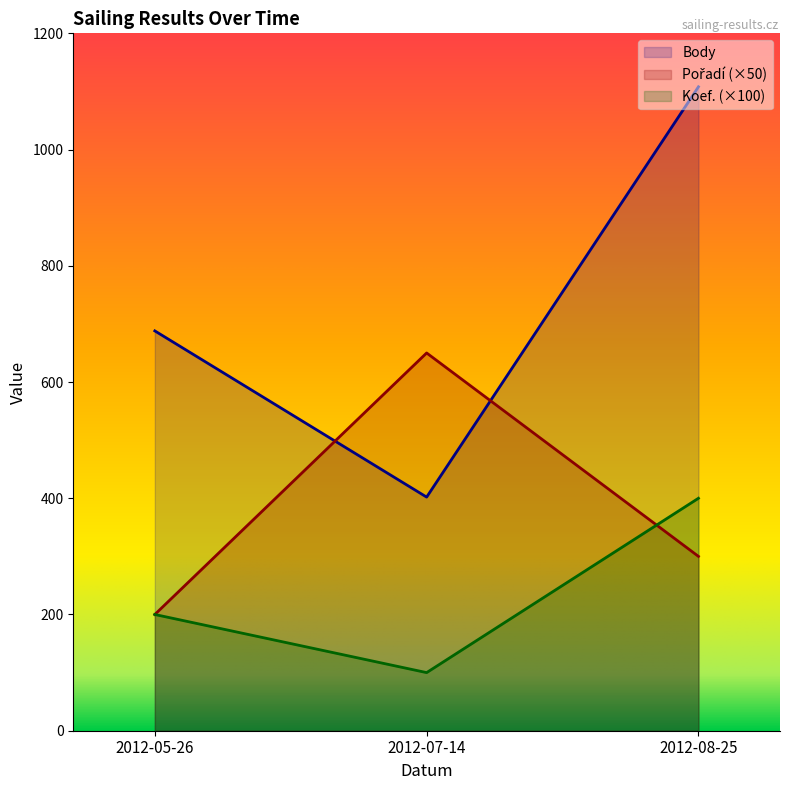

How many values in the Body series exceed 688?

1